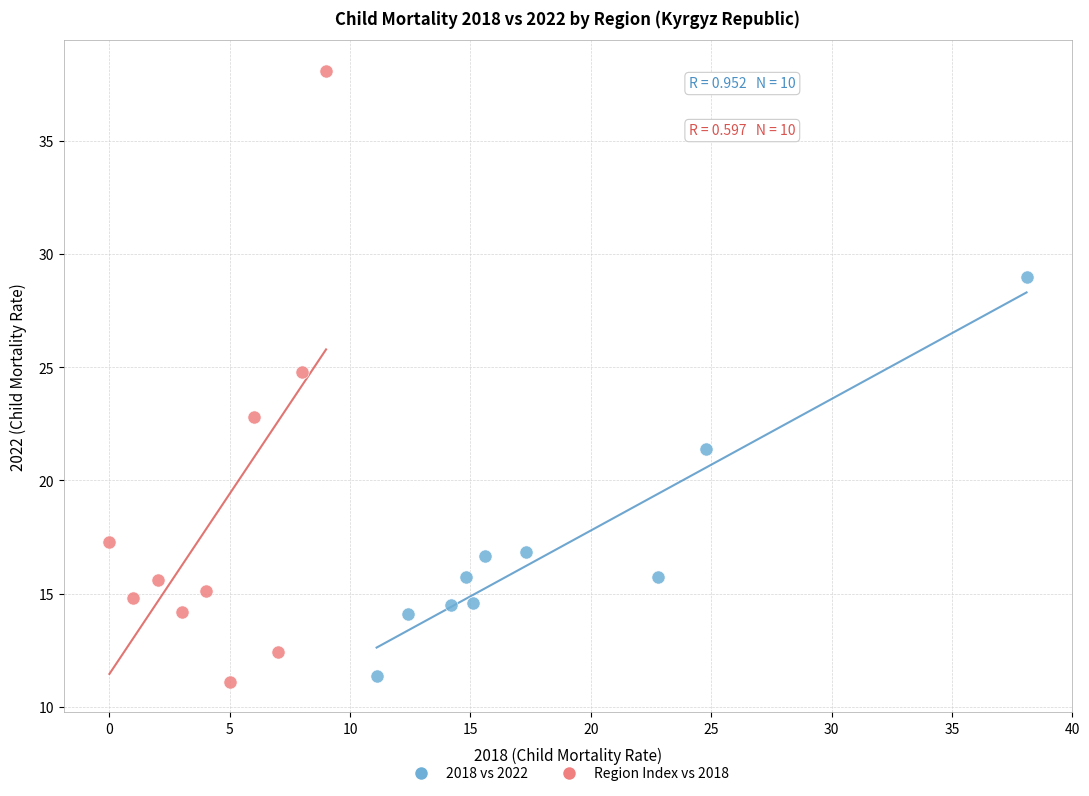

Which series has the widest spread of Y values?

Region Index vs 2018